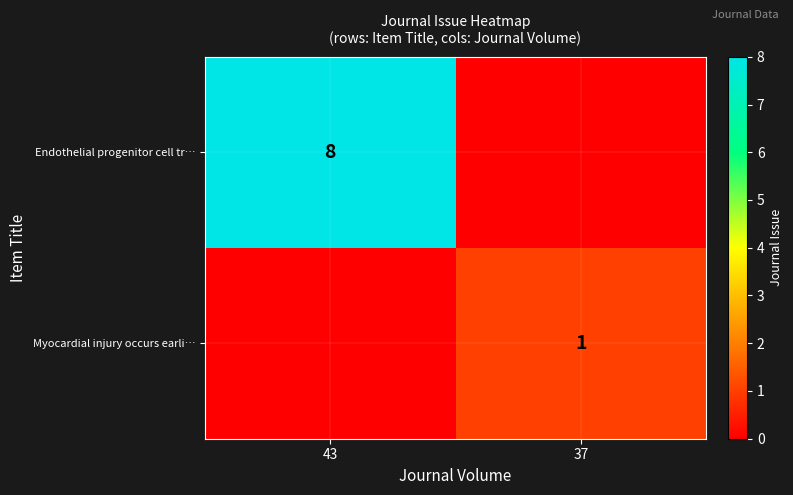

Is the value of Endothelial progenitor cell tr… at 43 greater than the value of Myocardial injury occurs earli… at 37?

Yes